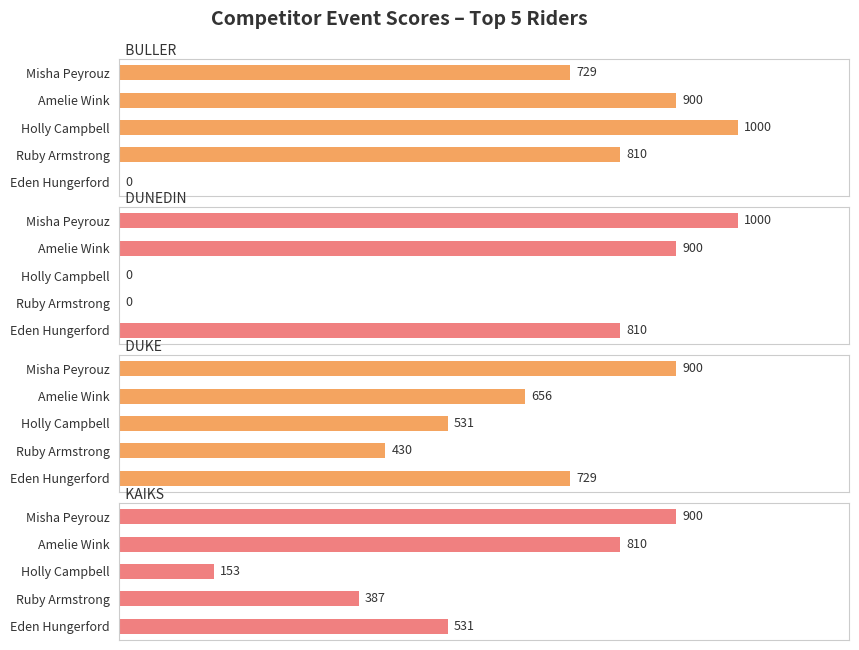

Which series has the widest spread of values?

BULLER